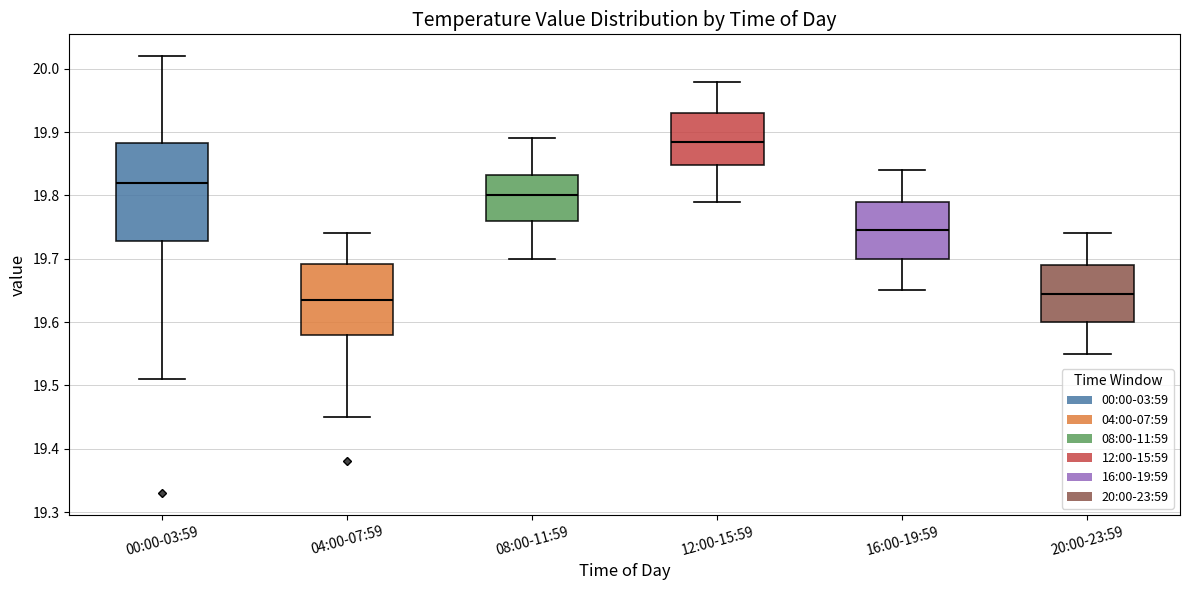

Which box is the tallest, from its lower edge to its upper edge?

00:00-03:59